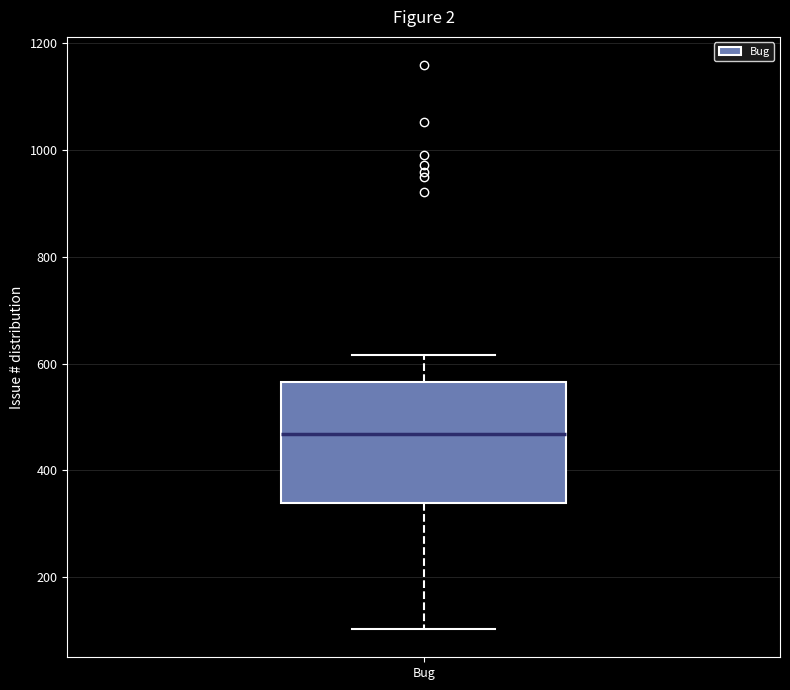

Where is the upper edge of the box for Bug on the y-axis? The values are not printed on the chart, so give them approximately, as read against the axis.

560